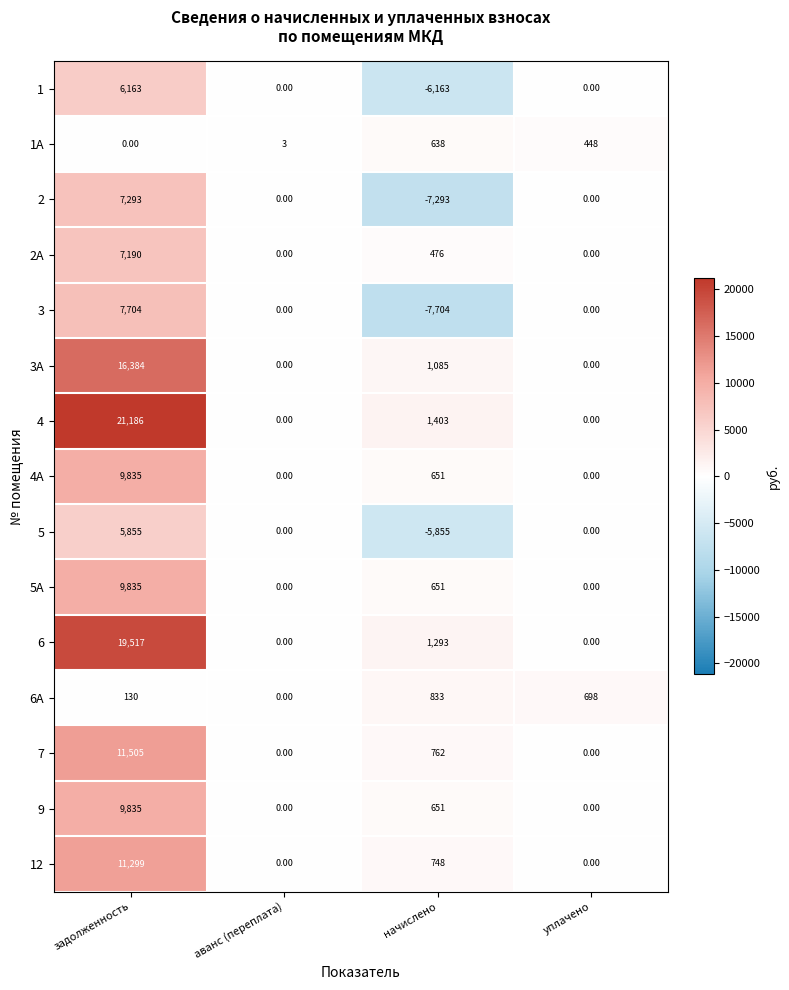

At how many categories does at least one series exceed 17964?

1